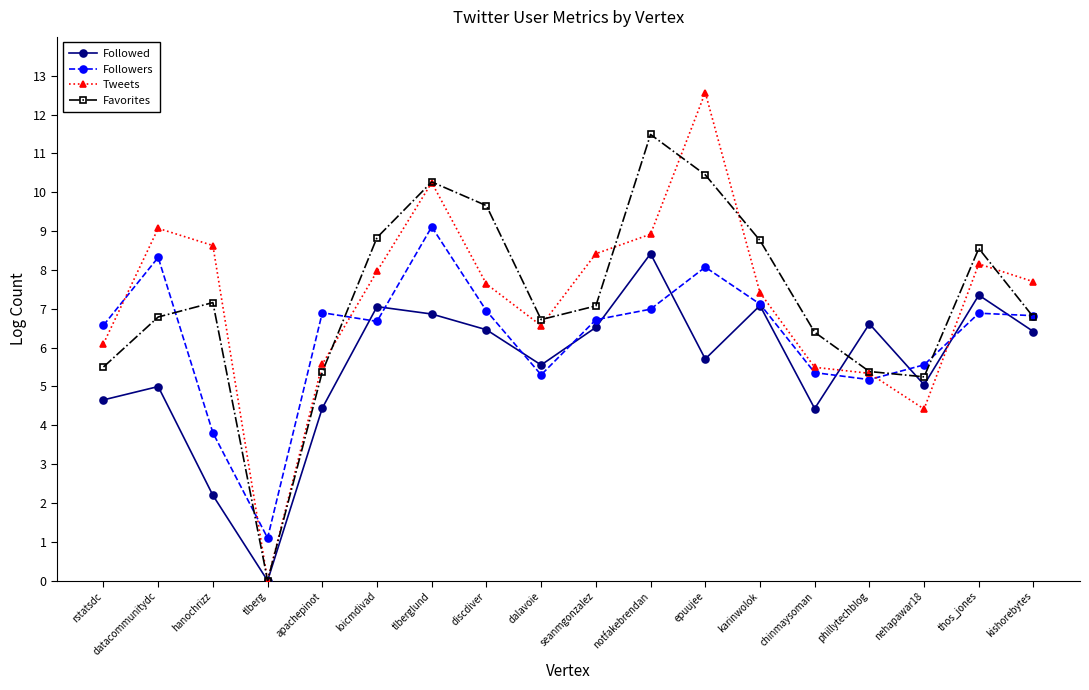

How many lines are shown in the chart?

4